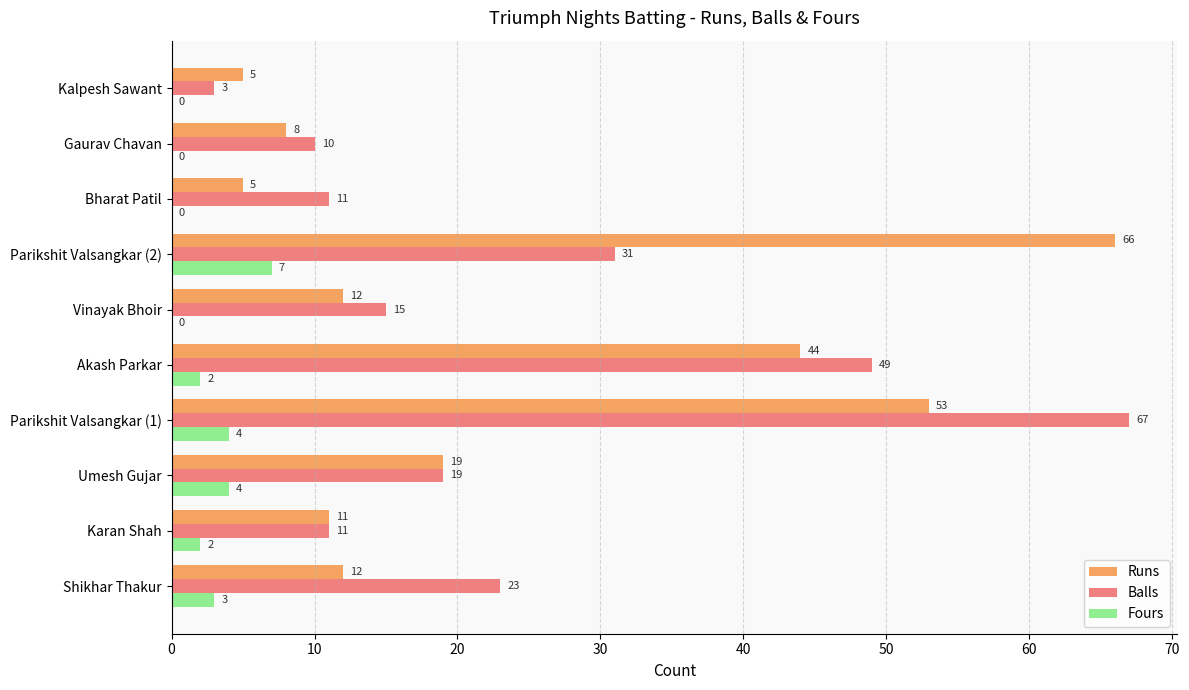

The value of Balls at Shikhar Thakur is 31. True or false?

False